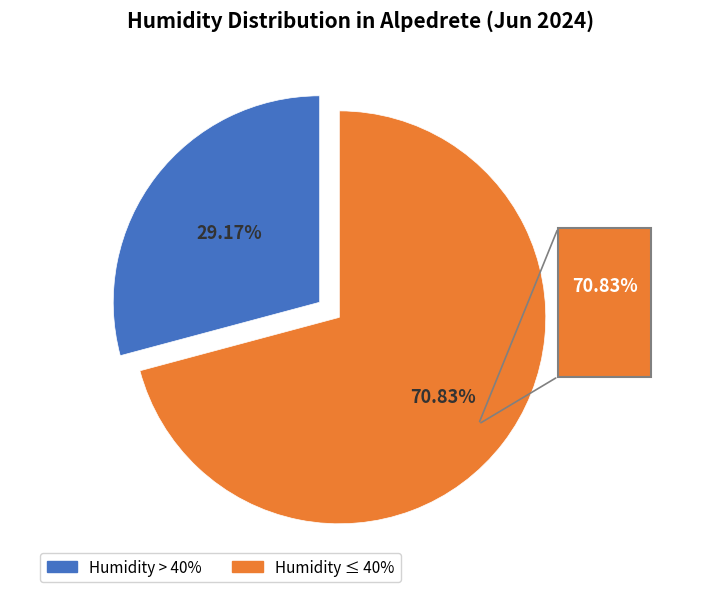

Is there a majority slice in this chart?

Yes